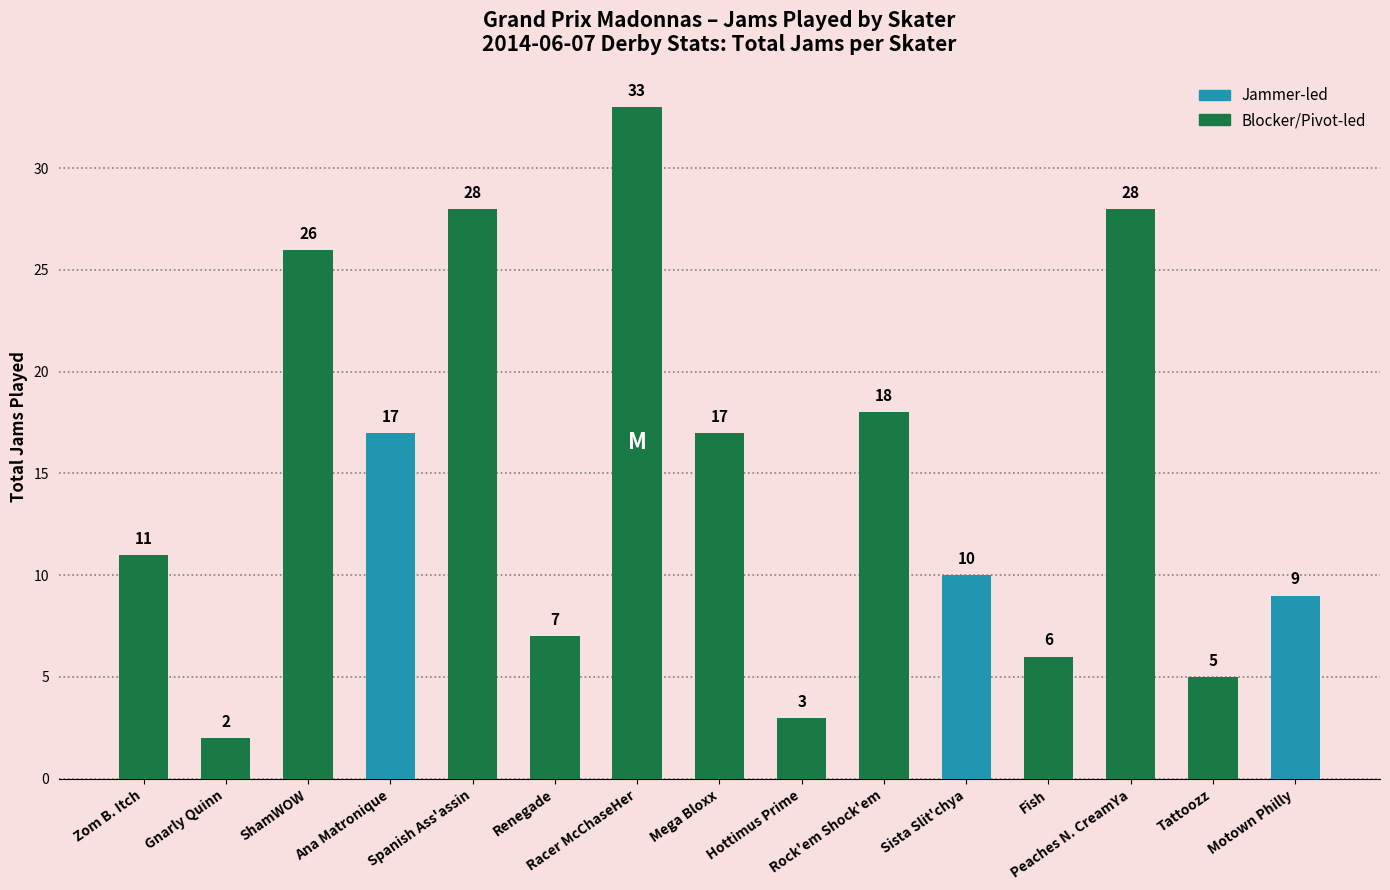

Reading left to right, what are all the values shown in this chart?

Zom B. Itch=11	Gnarly Quinn=2	ShamWOW=26	Ana Matronique=17	Spanish Ass'assin=28	Renegade=7	Racer McChaseHer=33	Mega Bloxx=17	Hottimus Prime=3	Rock'em Shock'em=18	Sista Slit'chya=10	Fish=6	Peaches N. CreamYa=28	Tattoozz=5	Motown Philly=9